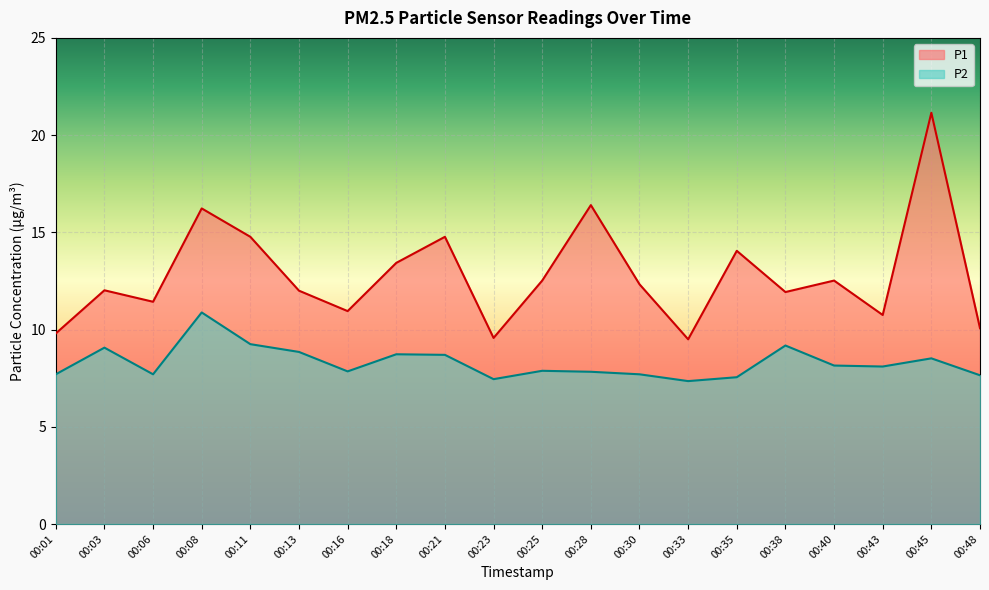

Is the value of P2 at 00:33 greater than the value of P1 at 00:33?

No